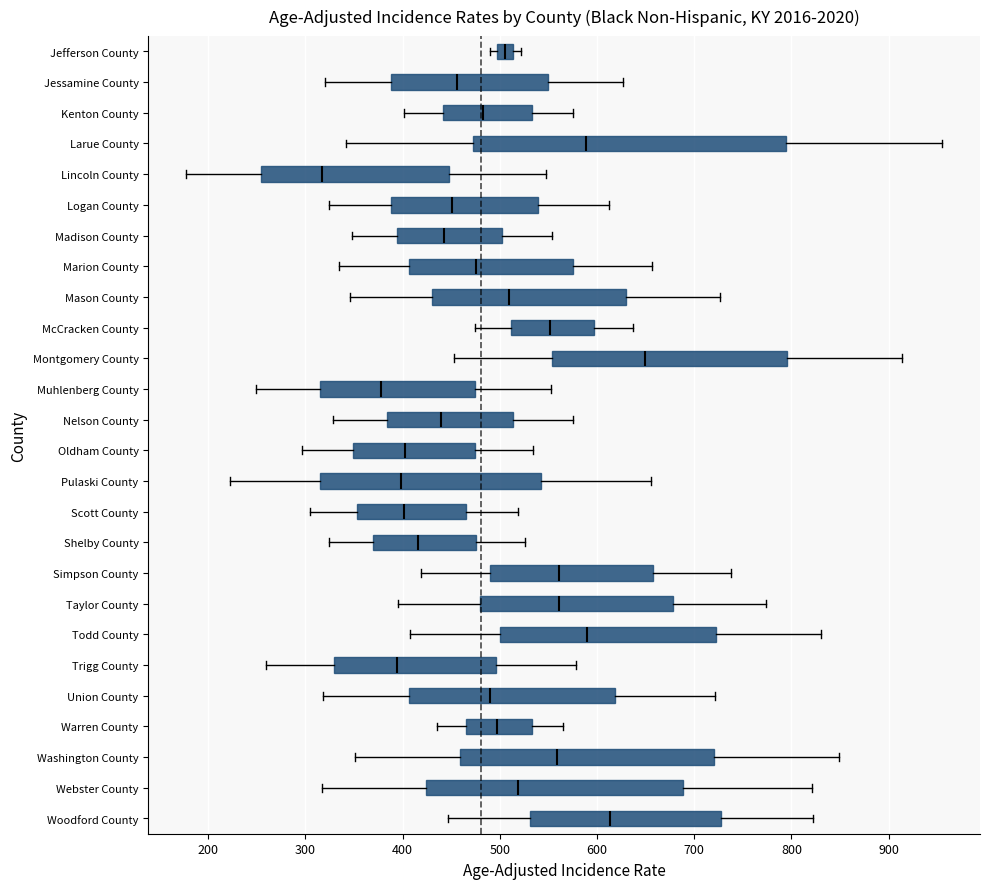

Where is the right edge of the box for Lincoln County on the x-axis? The values are not printed on the chart, so give them approximately, as read against the axis.

450